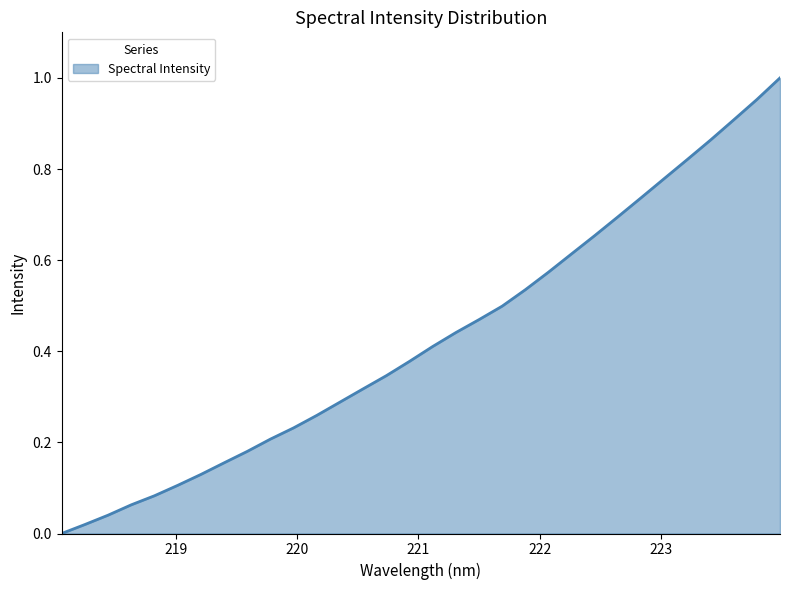

Reading right to left, list all the values displayed in this chart.

223.9802=1.0	223.7895=1.0	223.5987=0.9	223.408=0.9	223.2172=0.8	223.0264=0.8	222.8355=0.7	222.6447=0.7	222.4538=0.7	222.263=0.6	222.0721=0.6	221.8812=0.5	221.6902=0.5	221.4993=0.5	221.3083=0.4	221.1174=0.4	220.9264=0.4	220.7354=0.3	220.5444=0.3	220.3533=0.3	220.1623=0.3	219.9712=0.2	219.7801=0.2	219.589=0.2	219.3979=0.2	219.2067=0.1	219.0156=0.1	218.8244=0.1	218.6332=0.1	218.442=0.0	218.2508=0.0	218.0596=0.0